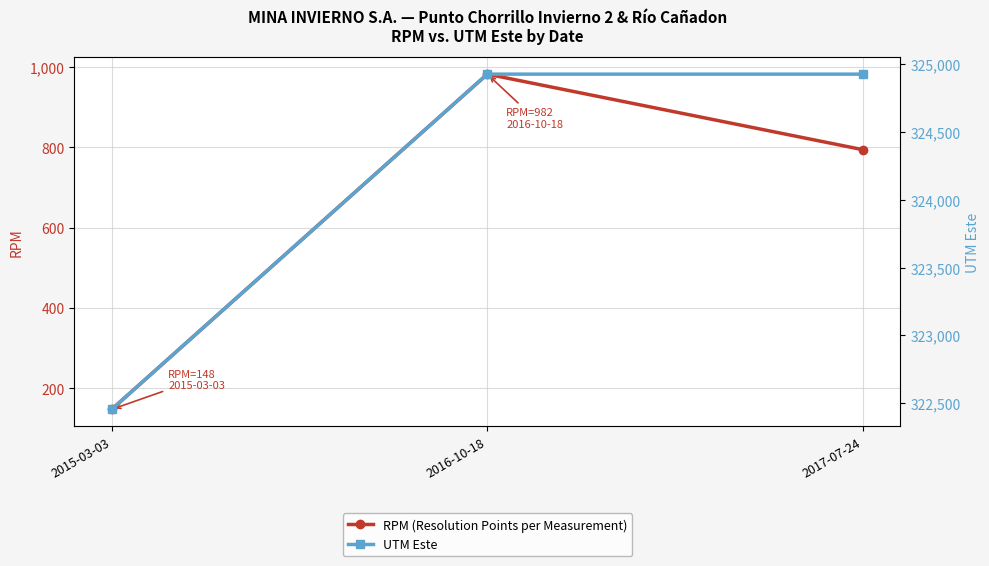

Which series has the largest range (max minus min)?

UTM Este